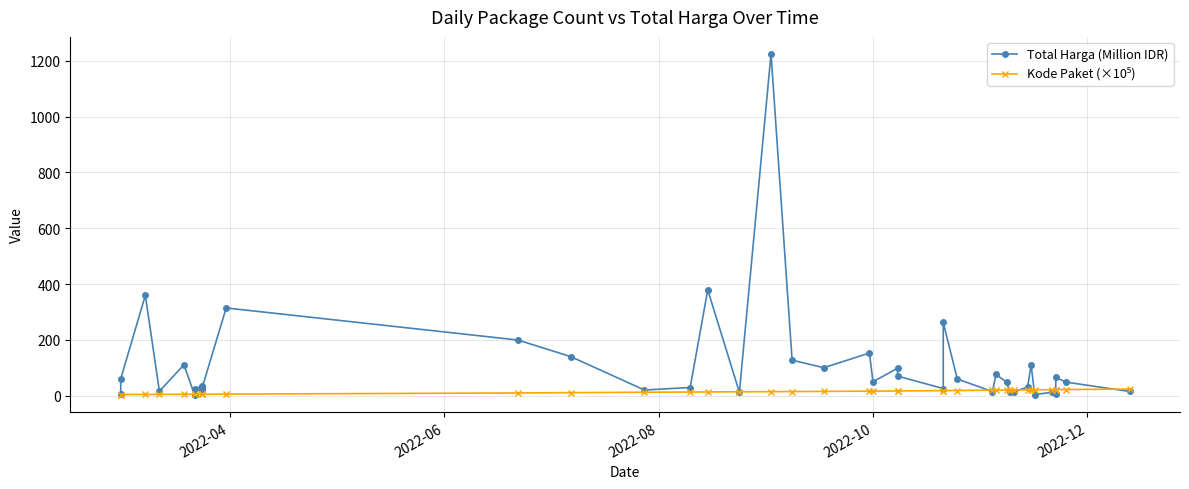

What is the difference between the maximum and minimum values in the Kode Paket (×10⁵) series?

19.7